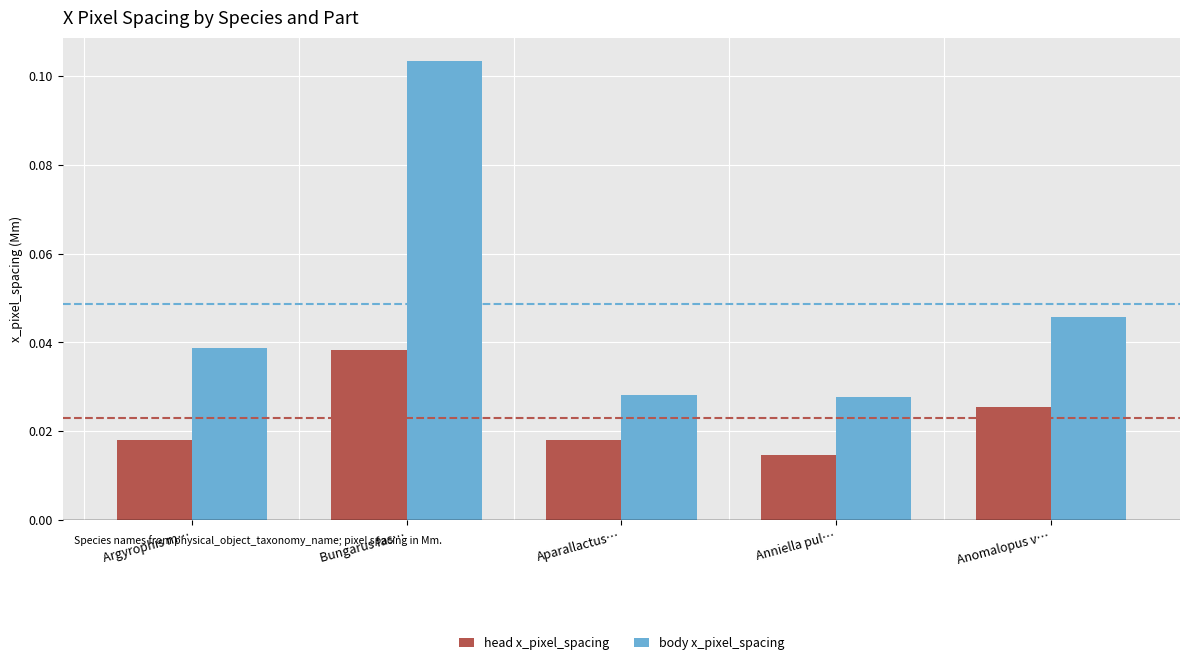

List the series in order of their peak value, highest first.

body x_pixel_spacing, head x_pixel_spacing